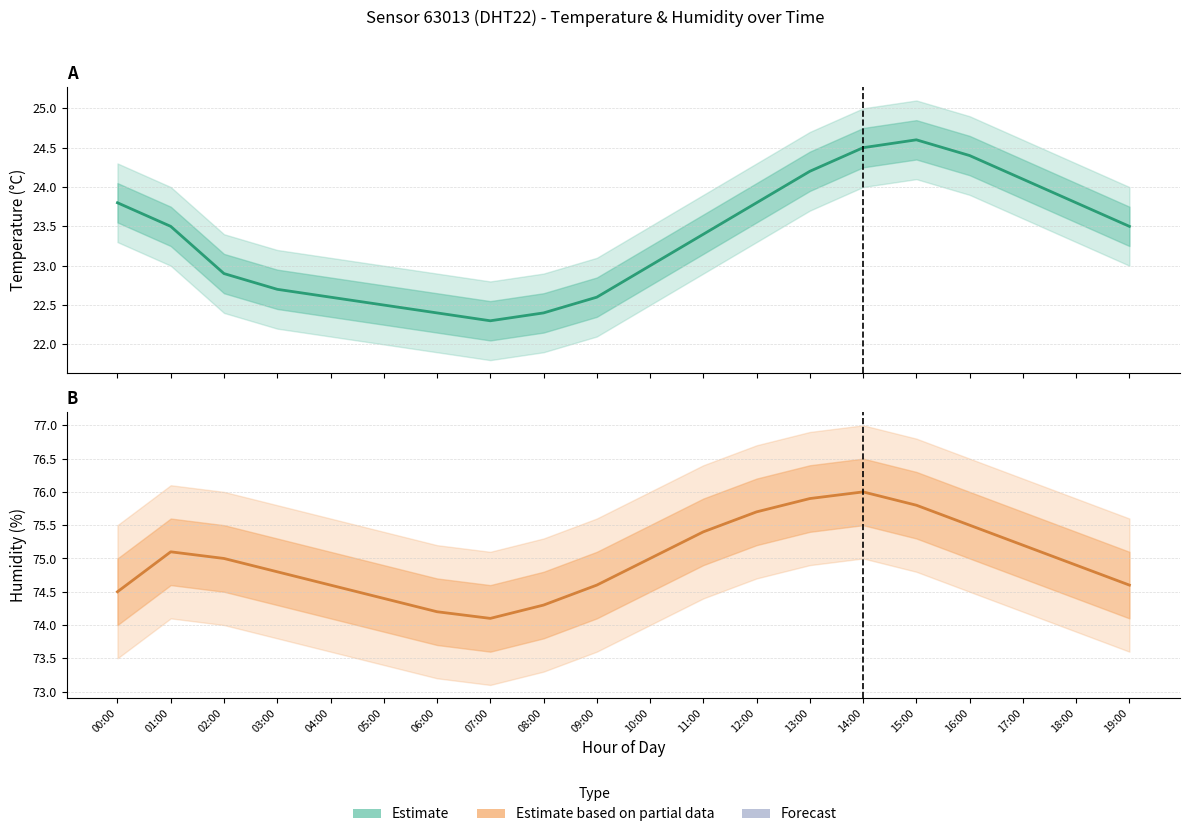

Rank the categories by Temperature (Estimate) value from highest to lowest.

15:00, 14:00, 16:00, 13:00, 17:00, 00:00, 12:00, 18:00, 01:00, 19:00, 11:00, 10:00, 02:00, 03:00, 04:00, 09:00, 05:00, 06:00, 08:00, 07:00